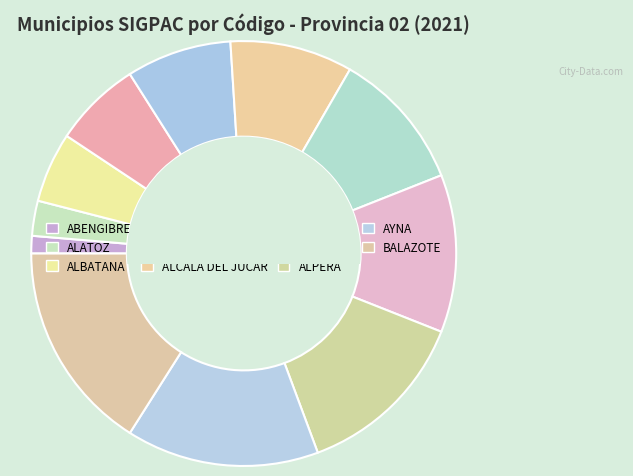

What is the change in value from ALCALA DEL JUCAR to ALCARAZ?

+1